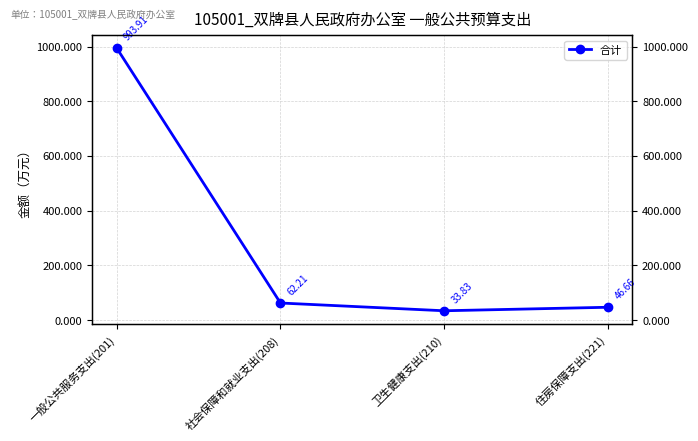

Where does the data first go above 62?

一般公共服务支出(201)